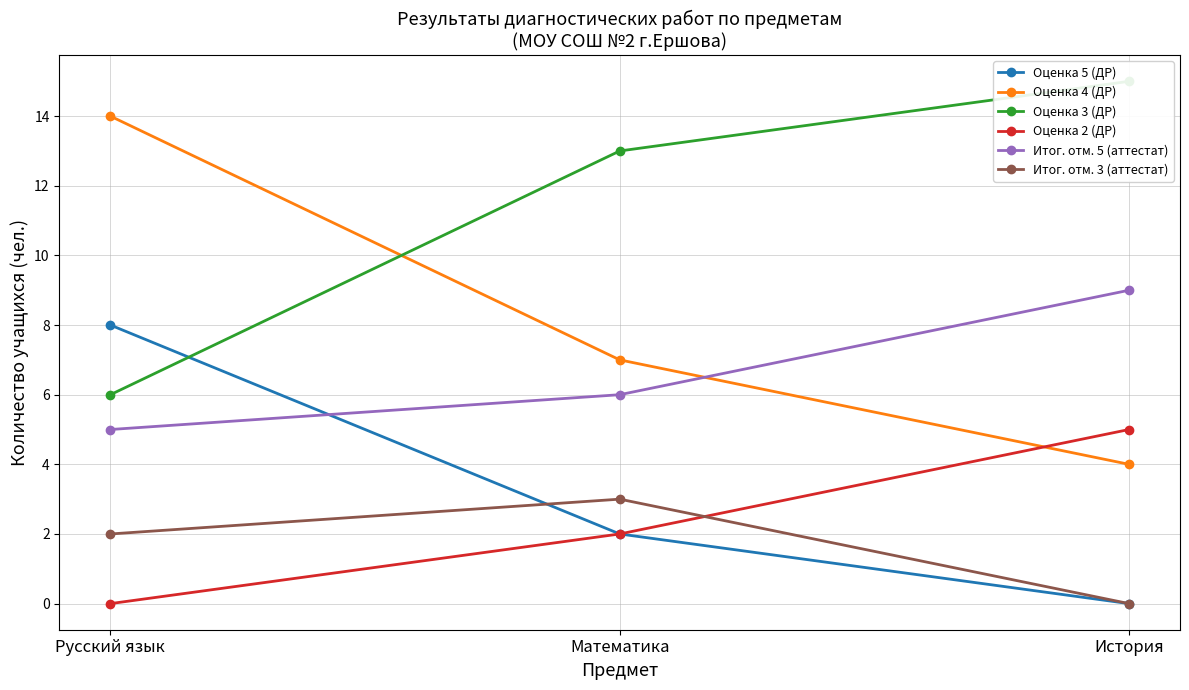

True or false: Оценка 3 (ДР) has a value of 22 at Математика.

False